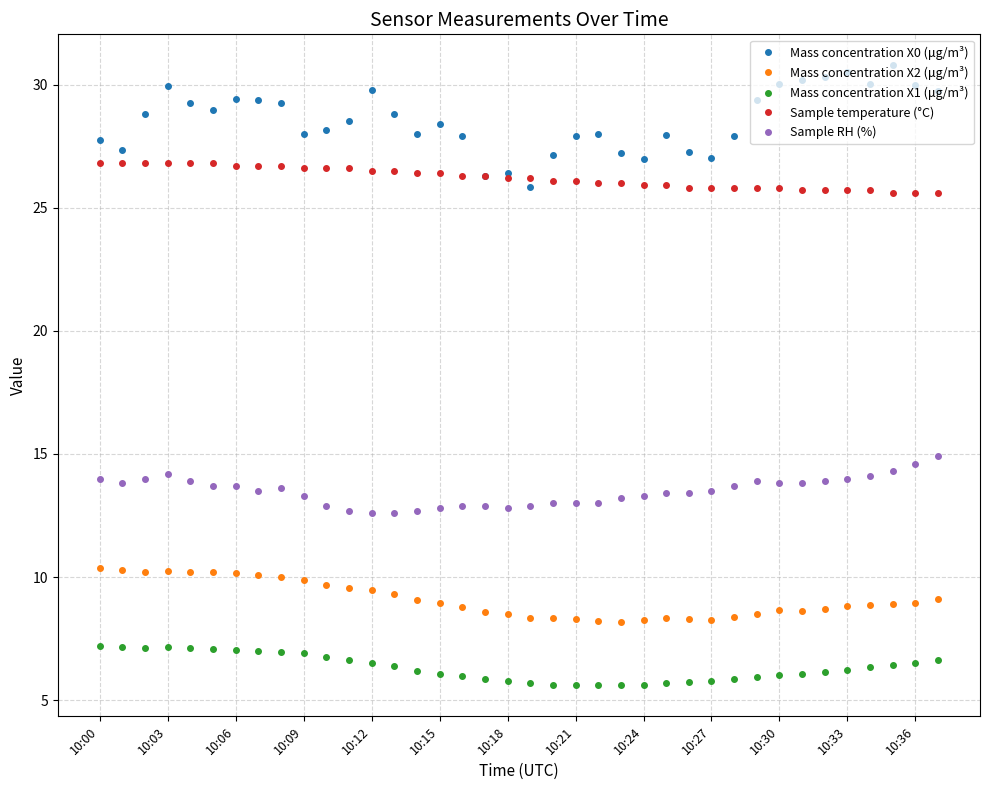

At how many categories does at least one series exceed 23?

38